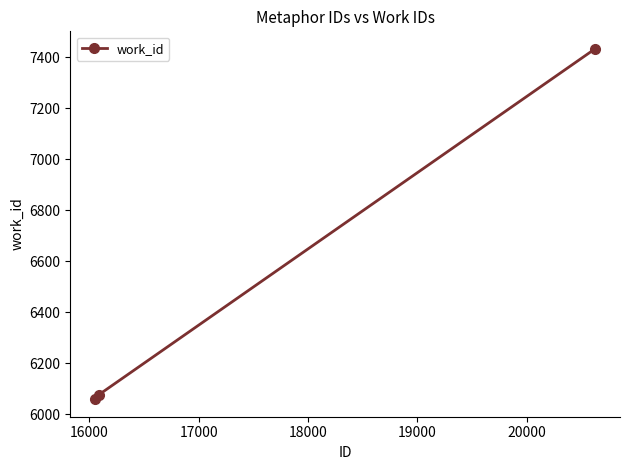

What is the difference between the maximum and second lowest values?

1356